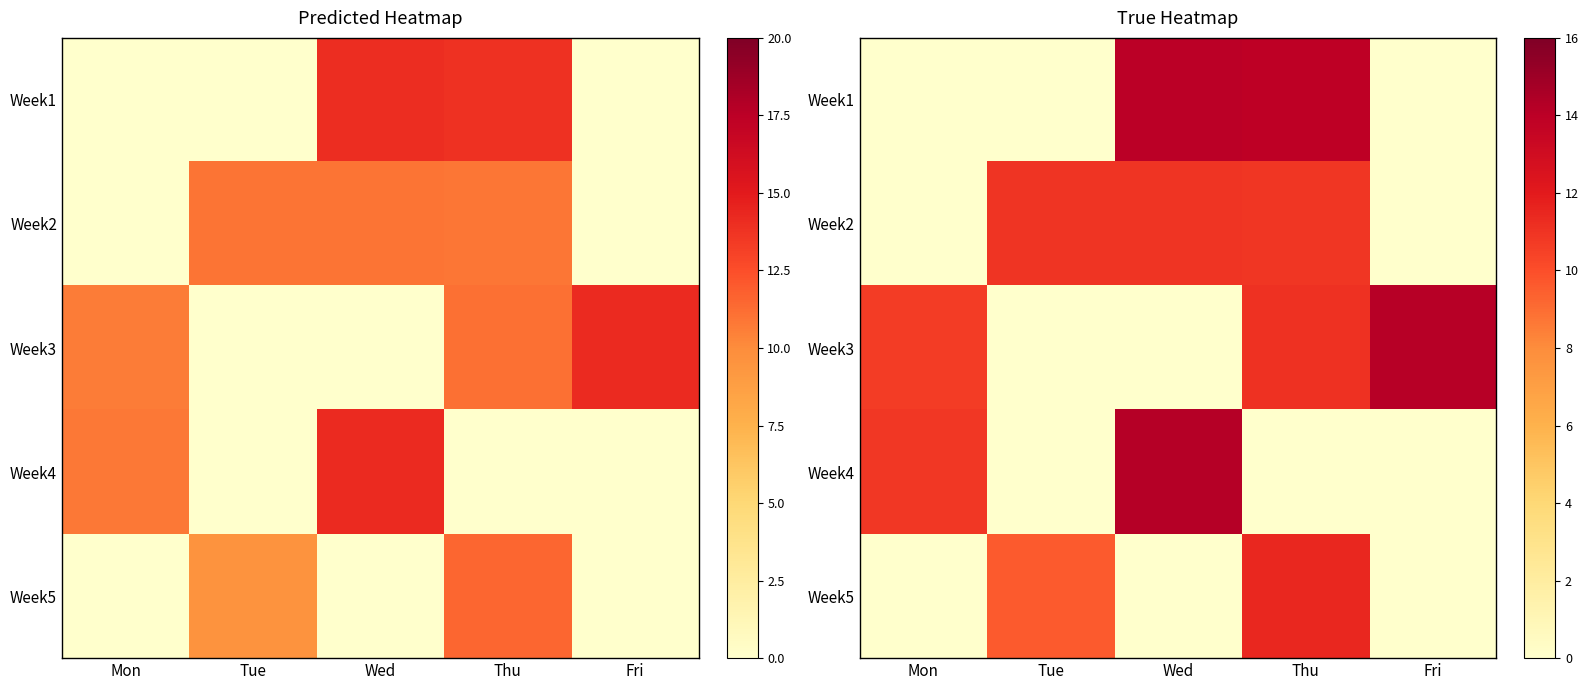

The value of Week5 at Tue is 9.6. True or false?

True